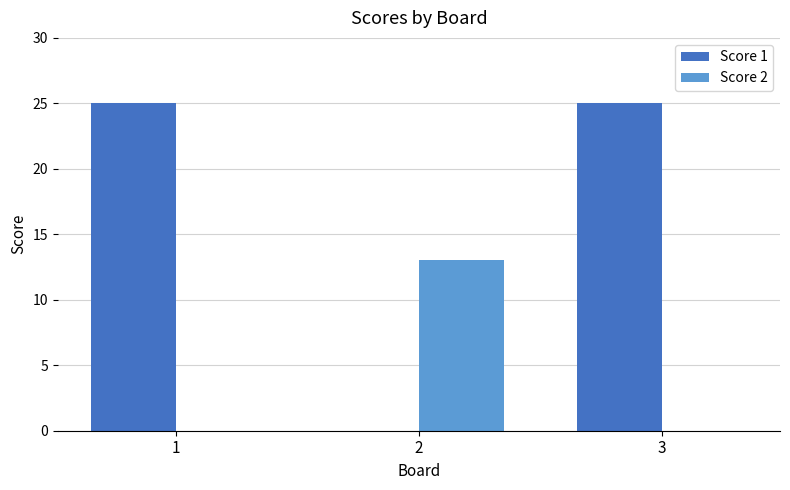

The Score 2 series shows -7 at 1. True or false?

False